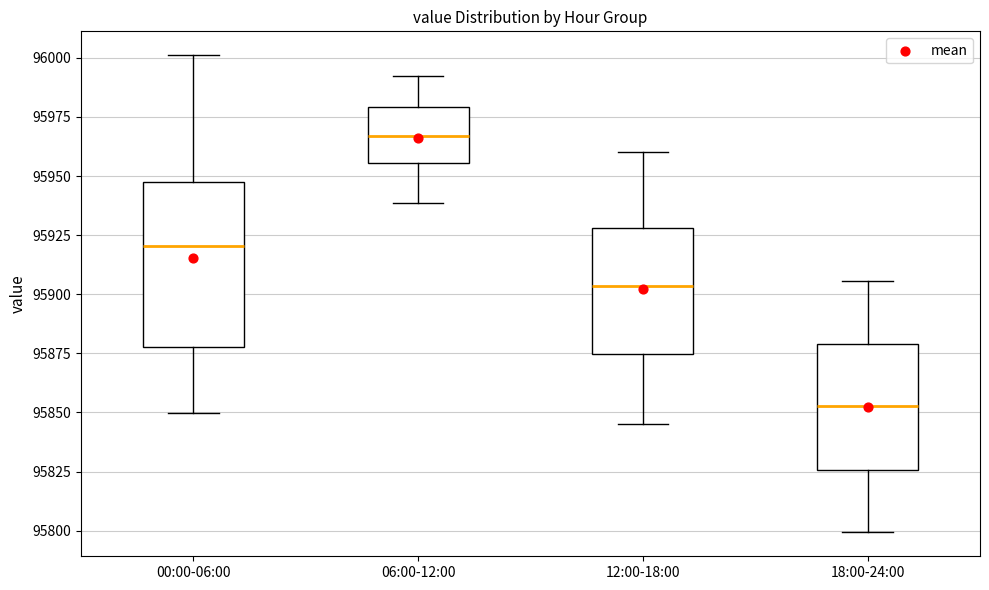

Which box's median line is the lowest?

18:00-24:00